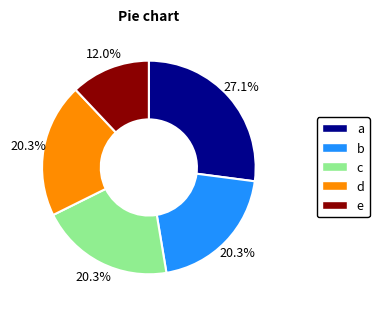

Do c and a together represent more than half of the pie?

No